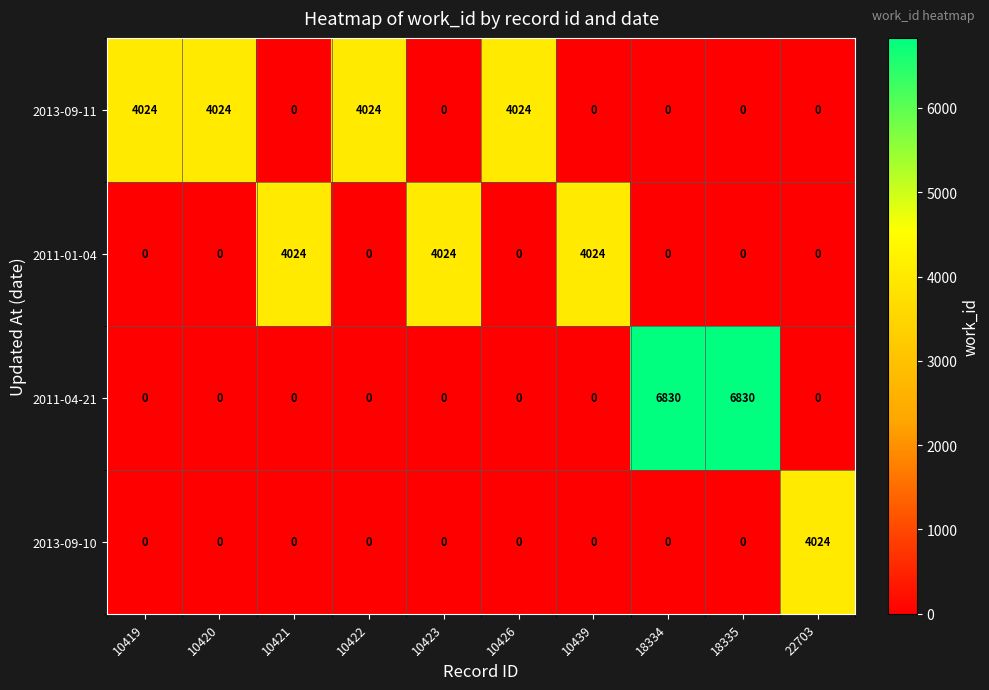

What is the maximum value shown in the chart?

6830